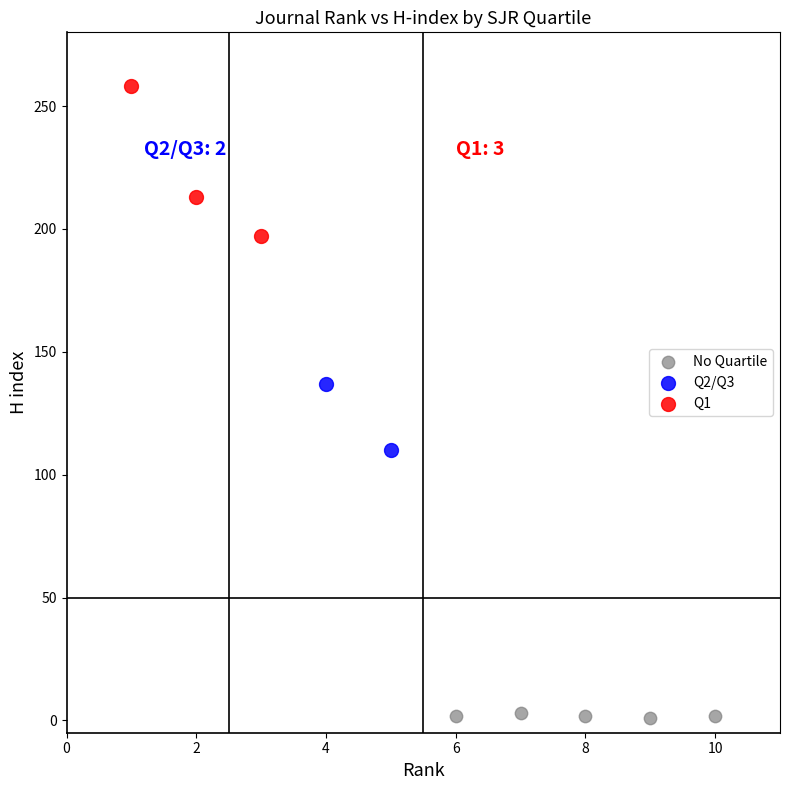

What are all the series names shown in the legend?

No Quartile, Q2/Q3, Q1